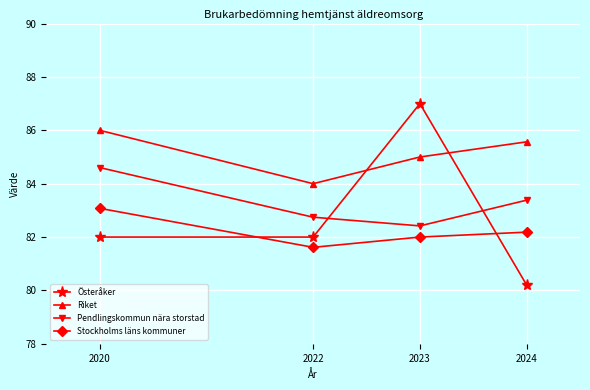

Which category has the lowest value in the Riket series?

2022